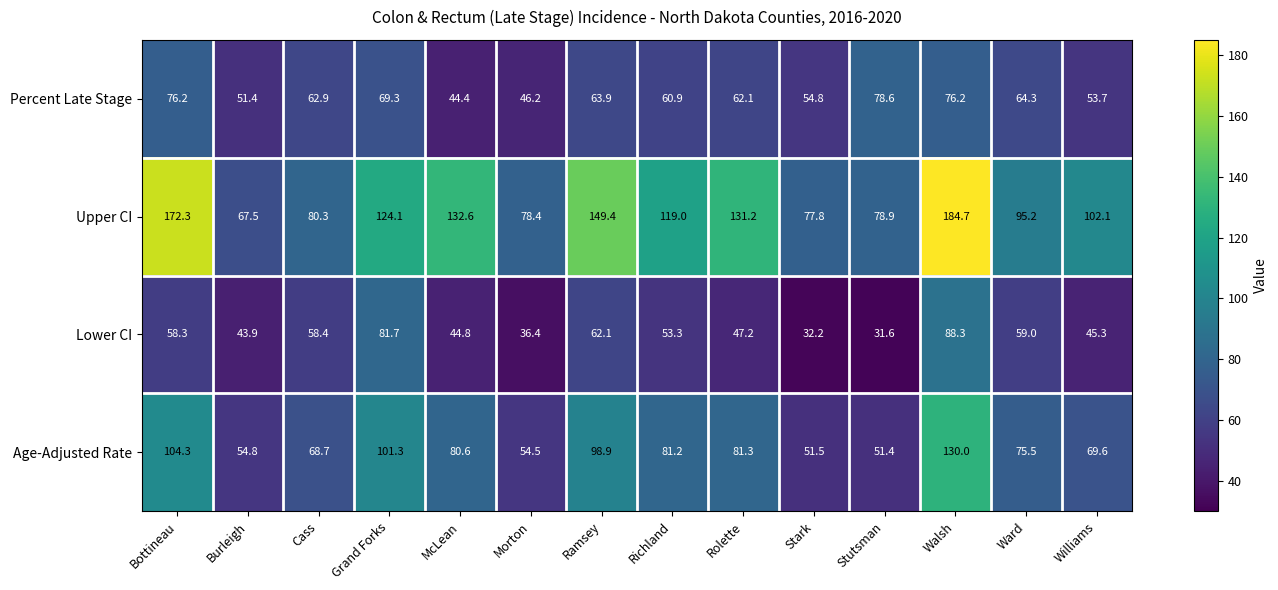

What is the difference between the maximum and second lowest values in the Percent Late Stage series?

32.4